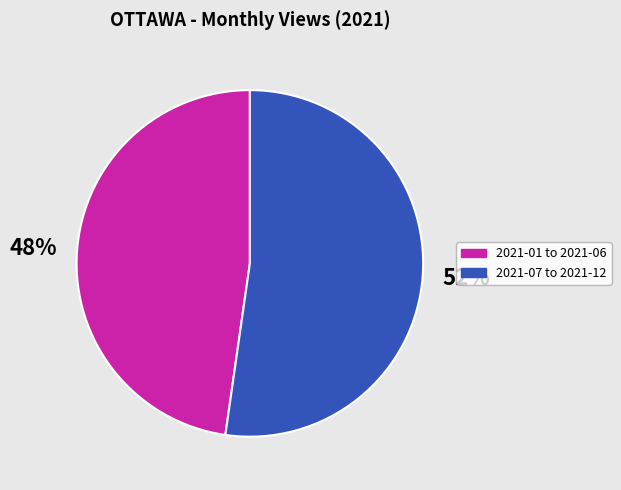

Is it true that 2021-07 to 2021-12 is 60% of the pie?

False